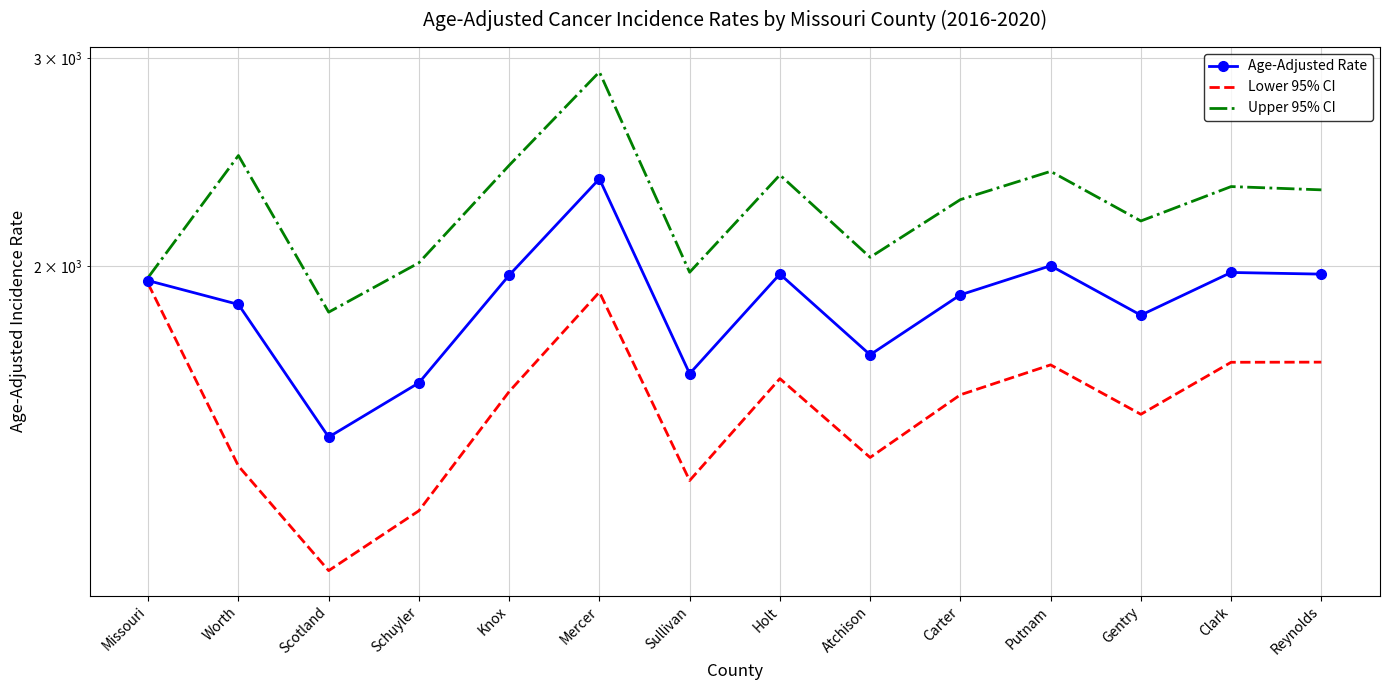

The Upper 95% CI series shows 2922.0 at Mercer. True or false?

True